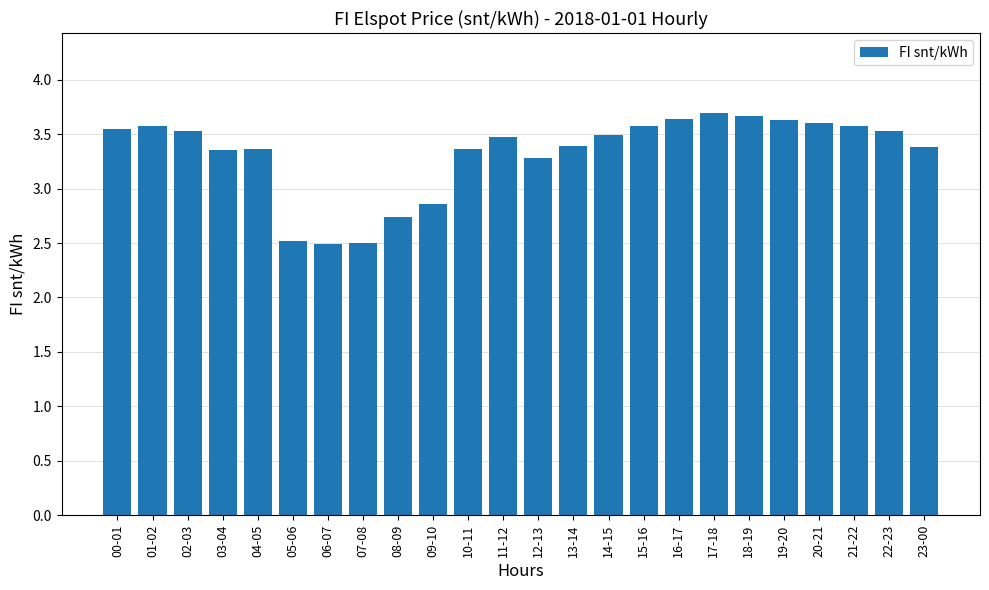

How many distinct data groups are displayed?

1